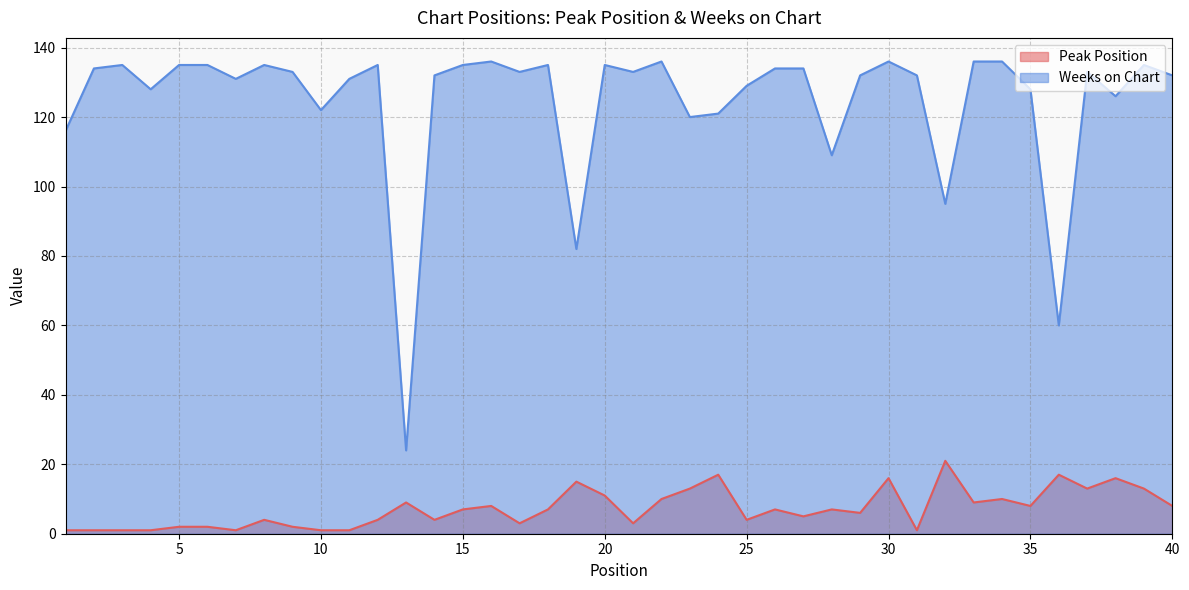

Reading left to right, transcribe all the data shown in this chart.

Peak Position: 1	1	1	1	2	2	1	4	2	1	1	4	9	4	7	8	3	7	15	11	3	10	13	17	4	7	5	7	6	16	1	21	9	10	8	17	13	16	13	8
Weeks on Chart: 116	134	135	128	135	135	131	135	133	122	131	135	24	132	135	136	133	135	82	135	133	136	120	121	129	134	134	109	132	136	132	95	136	136	128	60	133	126	135	132